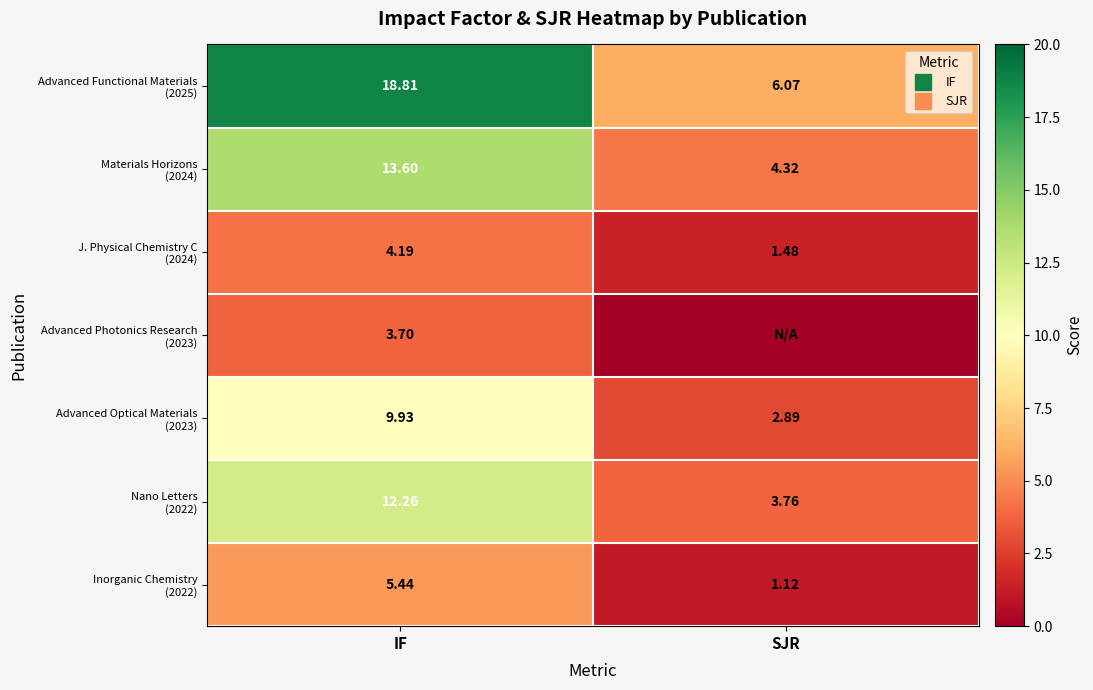

What is the sum of all Advanced Optical Materials (2023) values?

12.8